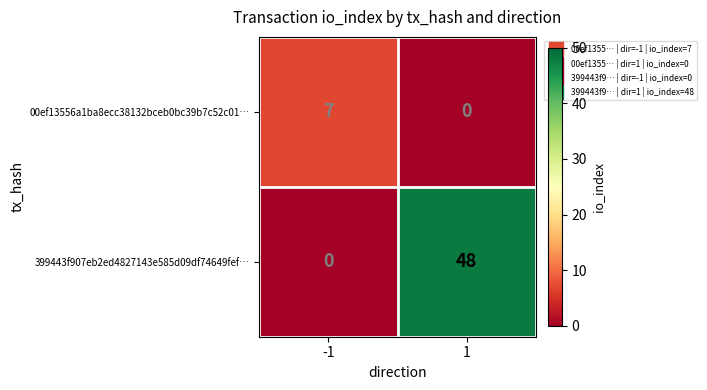

Rank the series by their average value, from lowest to highest.

00ef13556a1ba8ecc38132bceb0bc39b7c52c01…, 399443f907eb2ed4827143e585d09df74649fef…